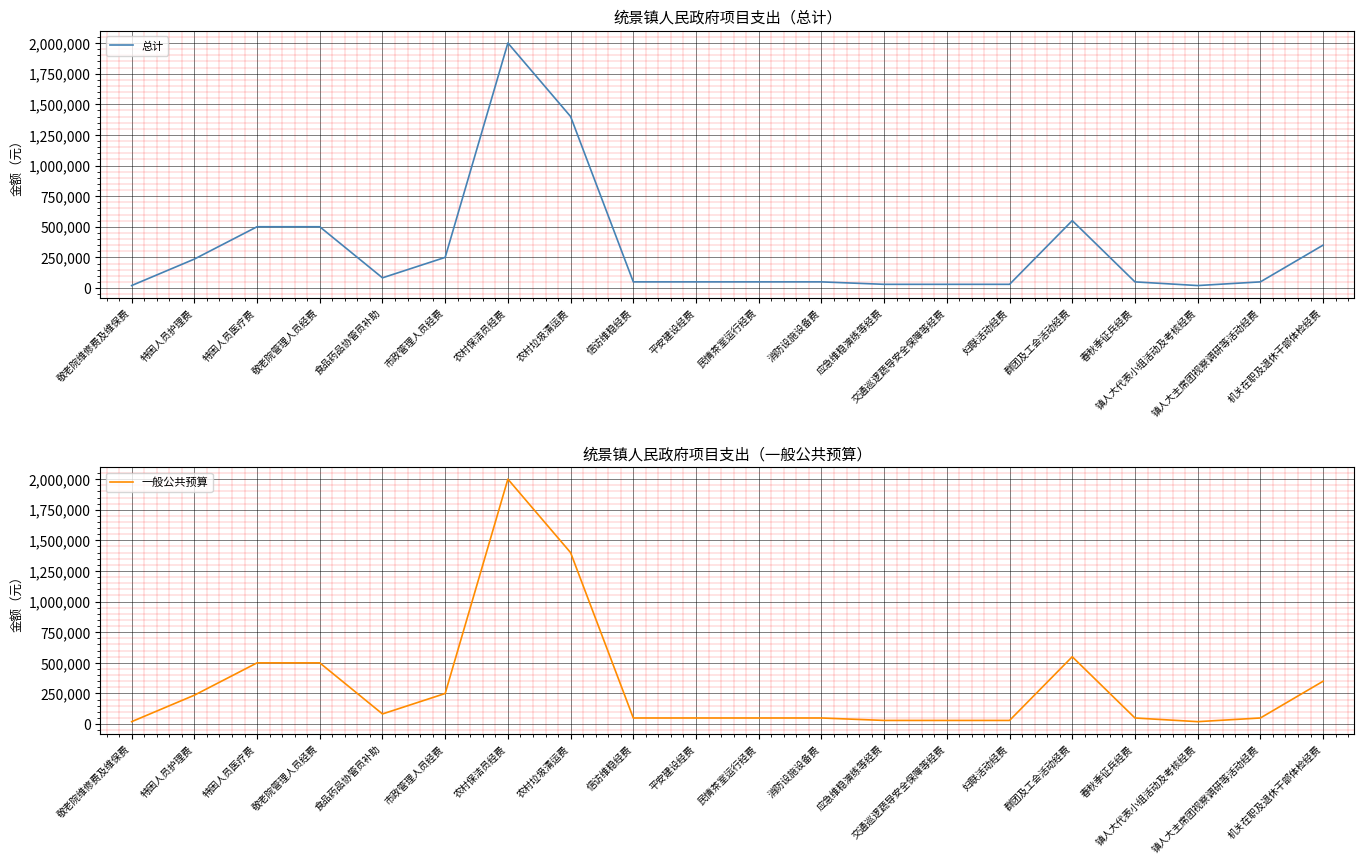

Rank the categories by 总计 value from highest to lowest.

农村保洁员经费, 农村垃圾清运费, 群团及工会活动经费, 特困人员医疗费, 敬老院管理人员经费, 机关在职及退休干部体检经费, 市政管理人员经费, 特困人员护理费, 食品药品协管员补助, 信访维稳经费, 平安建设经费, 民情茶室运行经费, 消防设施设备费, 春秋季征兵经费, 镇人大主席团视察调研等活动经费, 应急维稳演练等经费, 交通巡逻蔬导安全保障等经费, 妇联活动经费, 敬老院维修费及维保费, 镇人大代表小组活动及考核经费